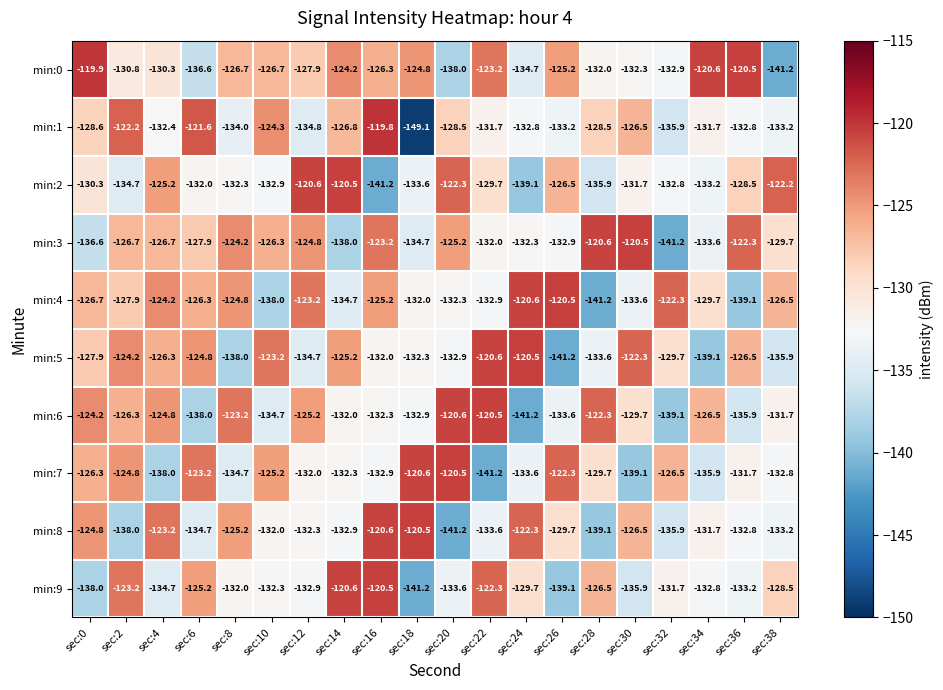

What is the spread (max minus min) of values at sec:24?

20.7